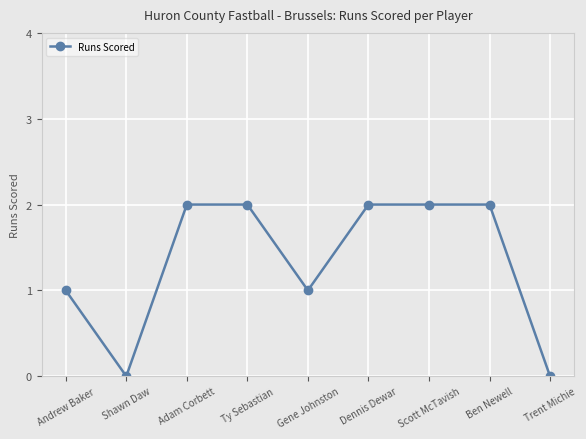

How many lines are shown in the chart?

1